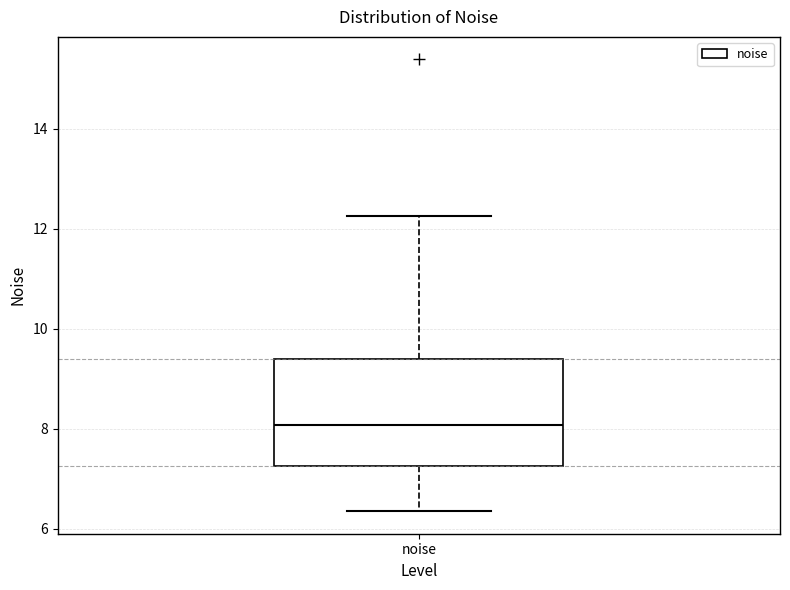

Transcribe this box plot: give where the median line is, the range the box spans, and where the two whiskers end, as read against the y-axis. The values are not printed on the chart, so give them approximately, as read against the axis.

median 8.0, box 7.2 to 9.4, whiskers 6.4 to 12.2